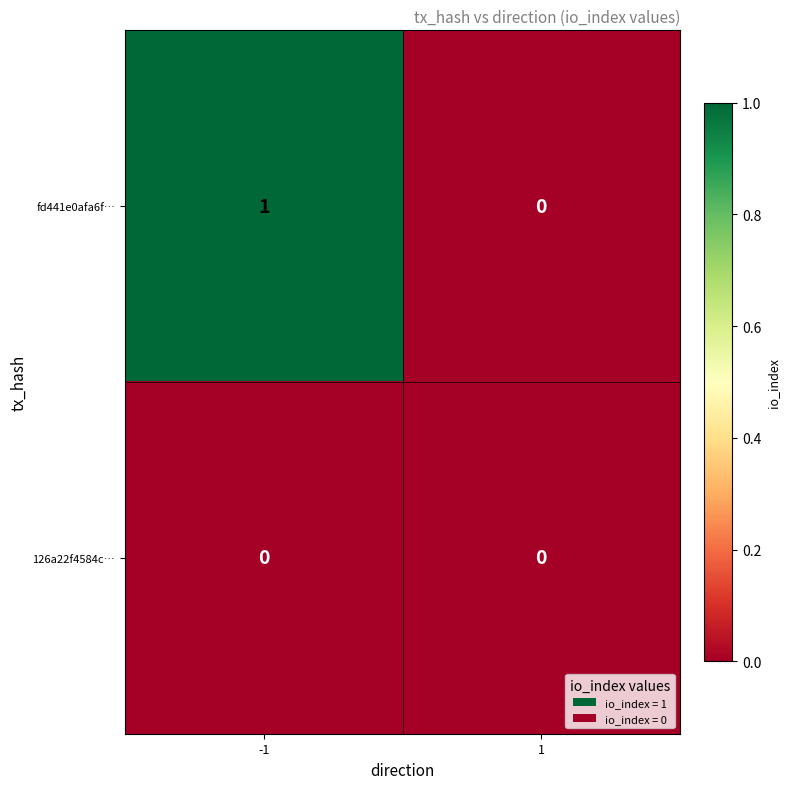

List the series in order of their overall mean, highest first.

fd441e0afa6f…, 126a22f4584c…